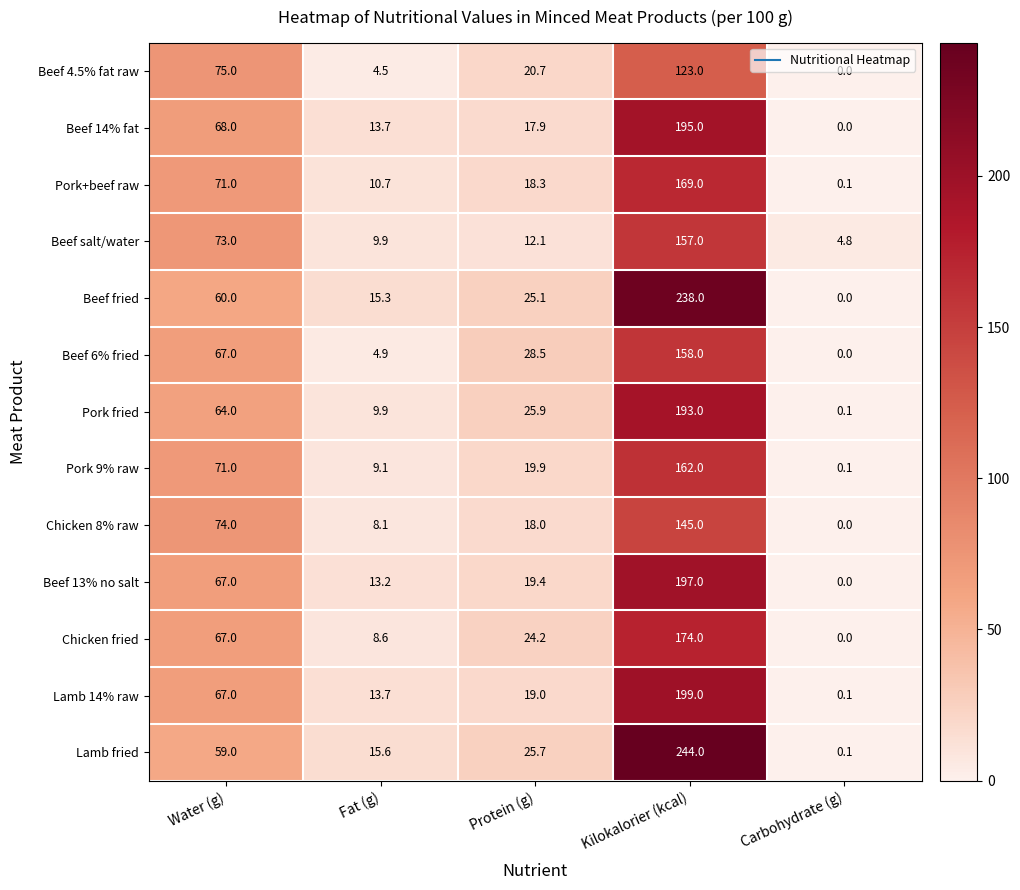

How many data points does each series have?

5